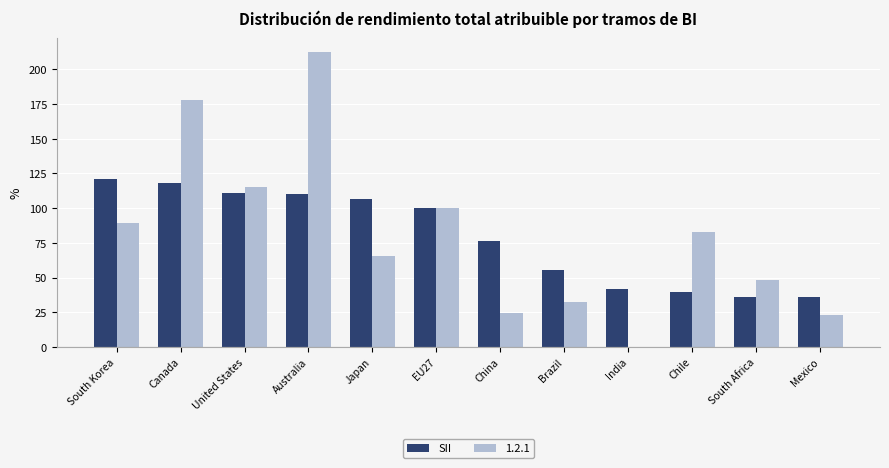

Which label corresponds to the largest value in the chart?

Australia